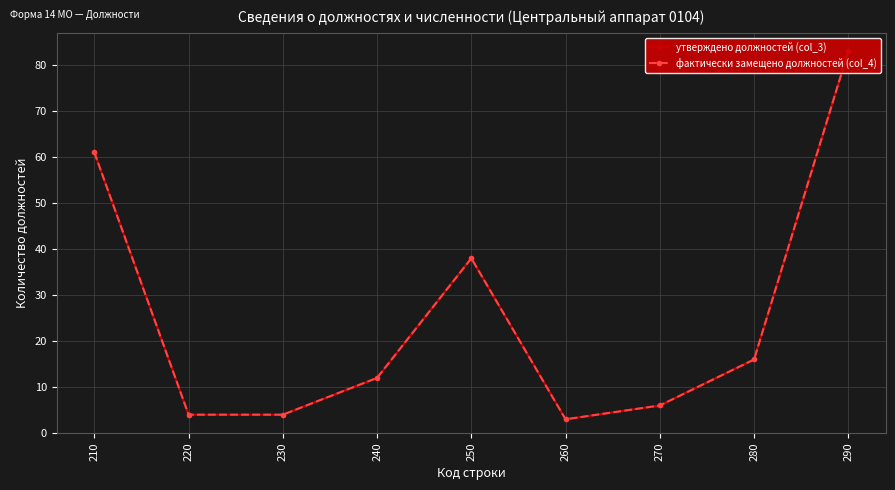

Which series has the largest range (max minus min)?

утверждено должностей (col_3)